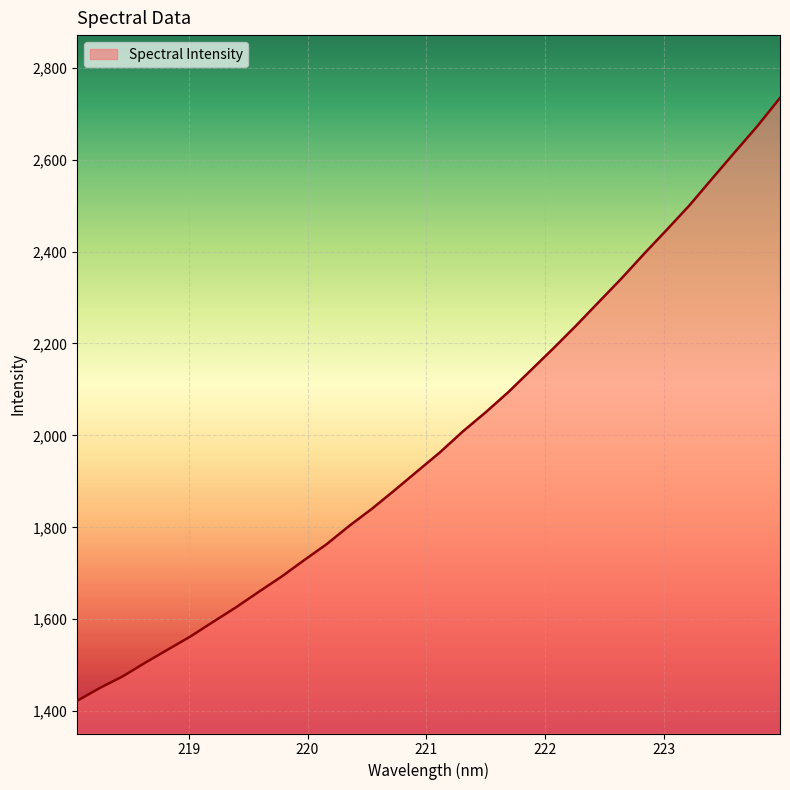

How many series are shown in this chart?

1